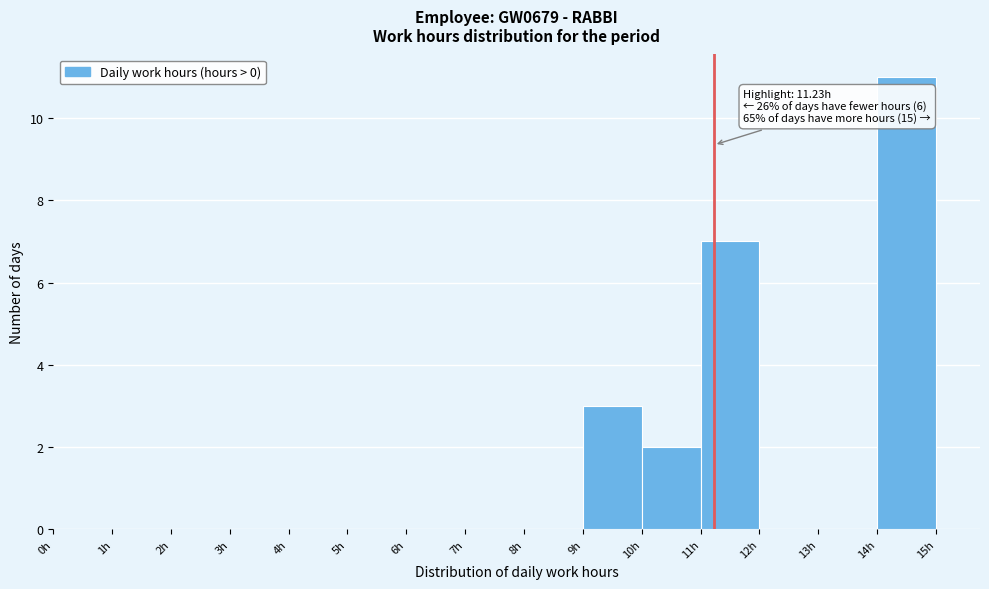

Which range on the x-axis has the tallest bar?

14 to 15